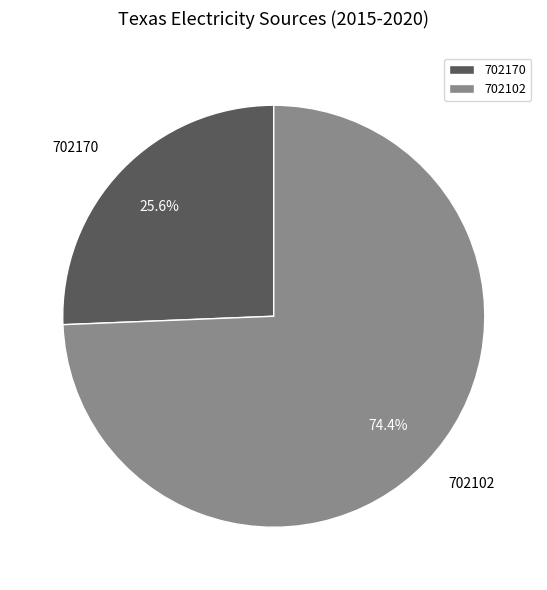

What percentage is the 702170 slice, to the nearest percent?

26%